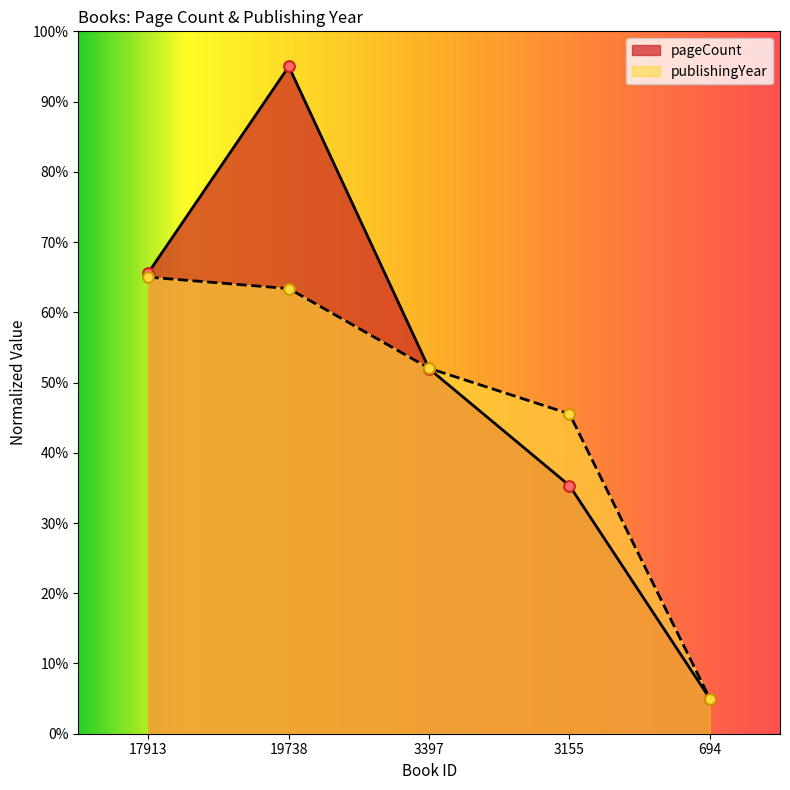

At which category is the sum across all series the highest?

19738